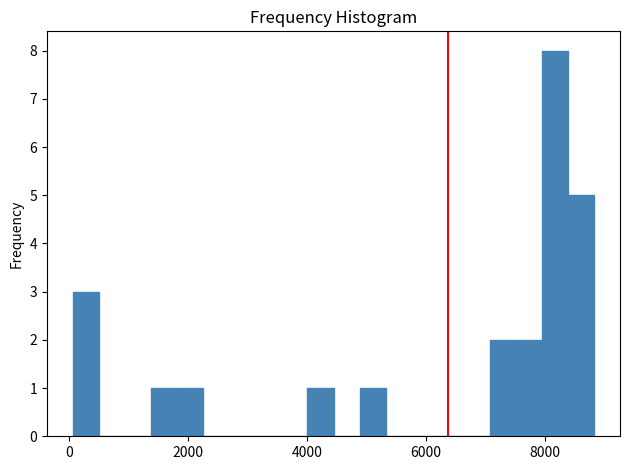

Around what value on the x-axis is the tallest bar? Give the approximate position of its centre, as read against the axis.

8200